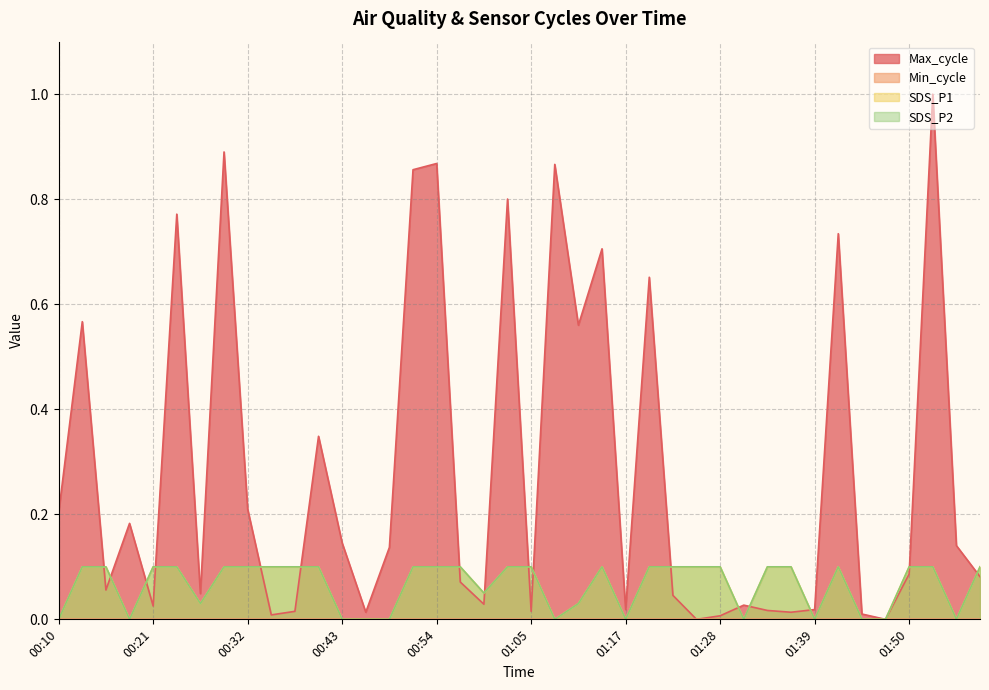

At how many categories does at least one series exceed 0?

39